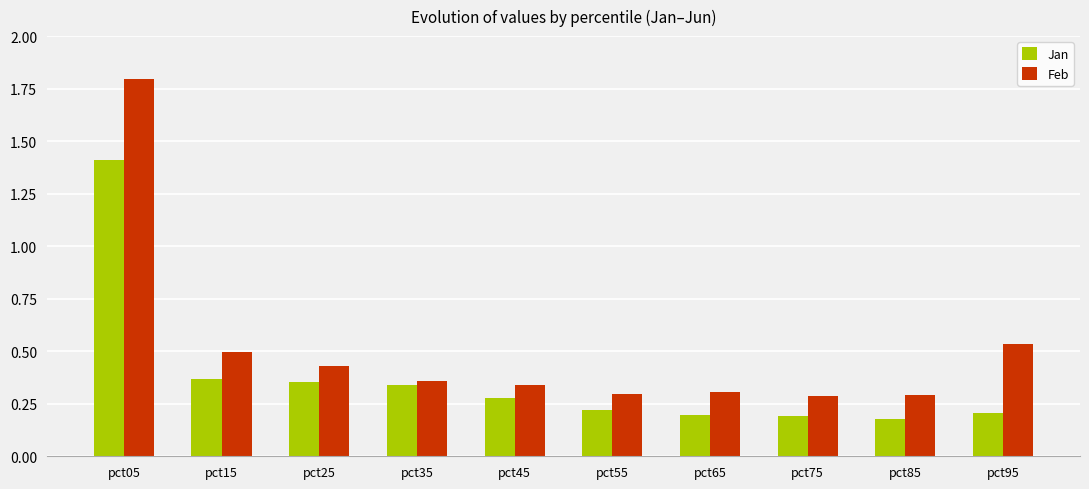

Is the value of Jan at pct05 greater than the value of Feb at pct35?

Yes